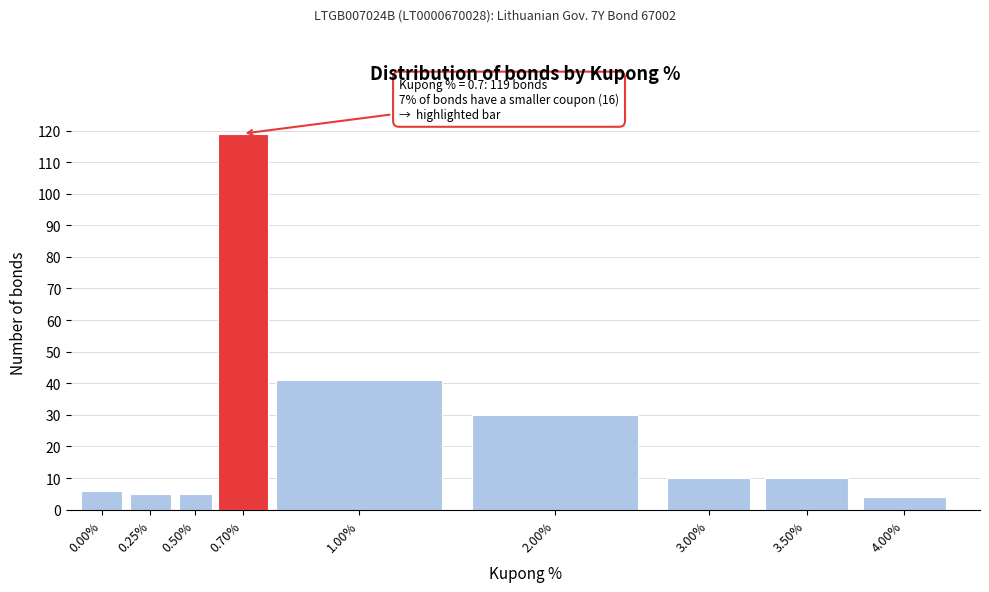

Reading left to right, list all the values displayed in this chart.

6	5	5	119	41	30	10	10	4